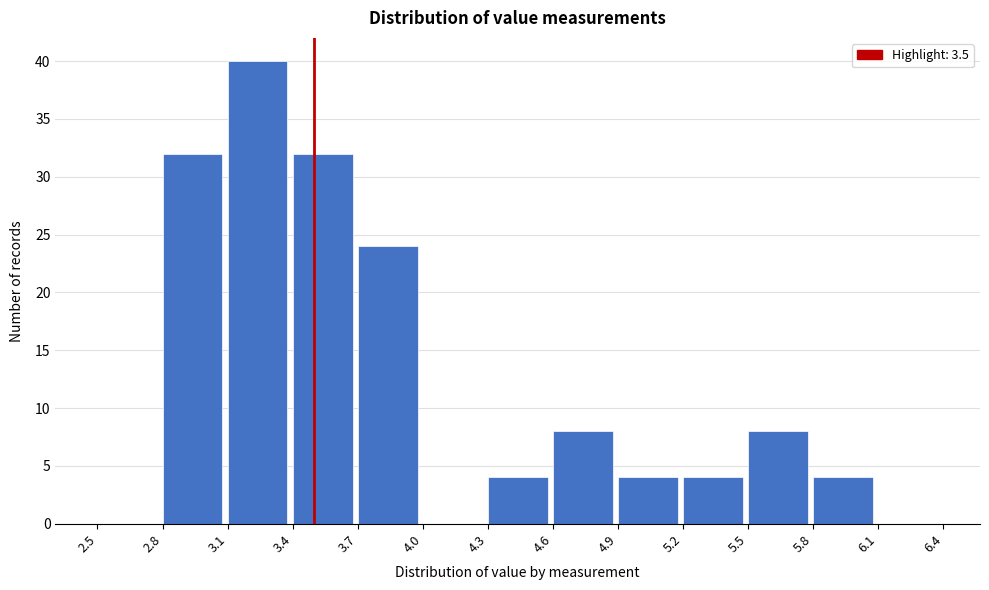

Which range on the x-axis has the tallest bar?

3.1 to 3.4